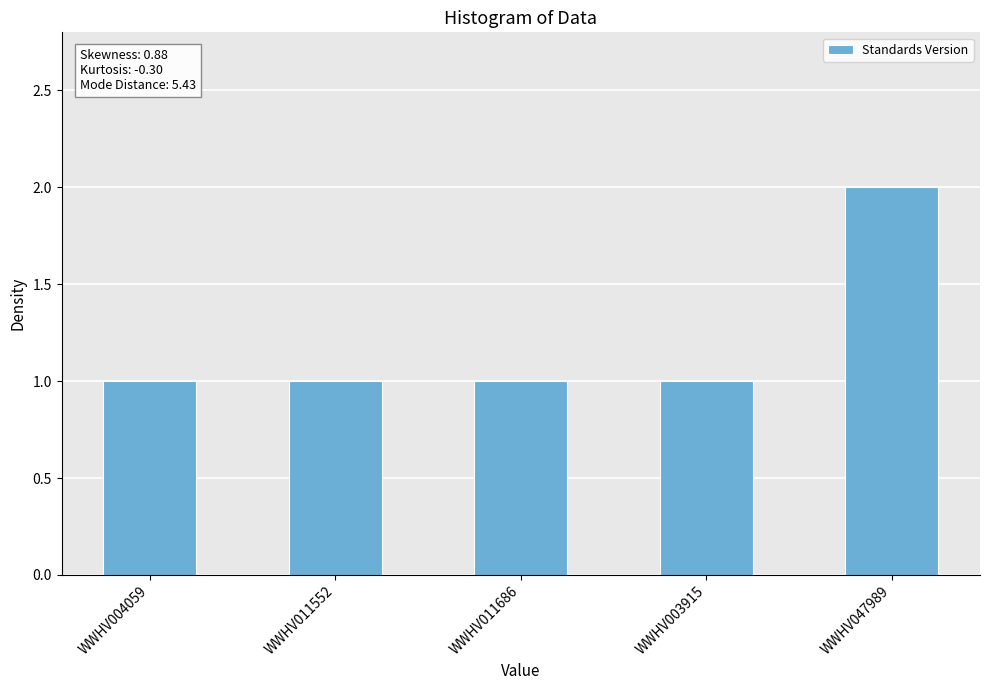

Does the chart contain stacked bars?

No